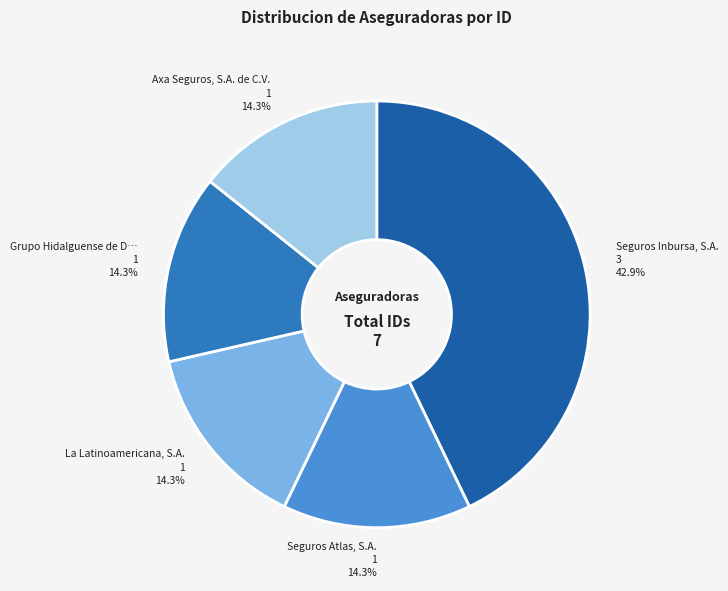

Is there a majority slice in this chart?

No